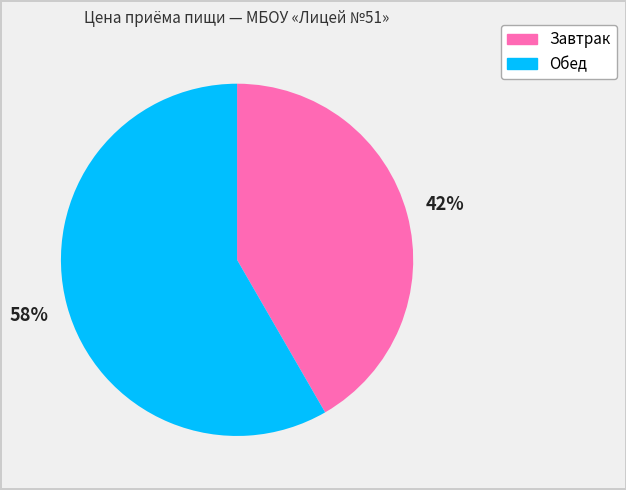

Approximately how many times larger is the value at Обед compared to Завтрак?

1.4